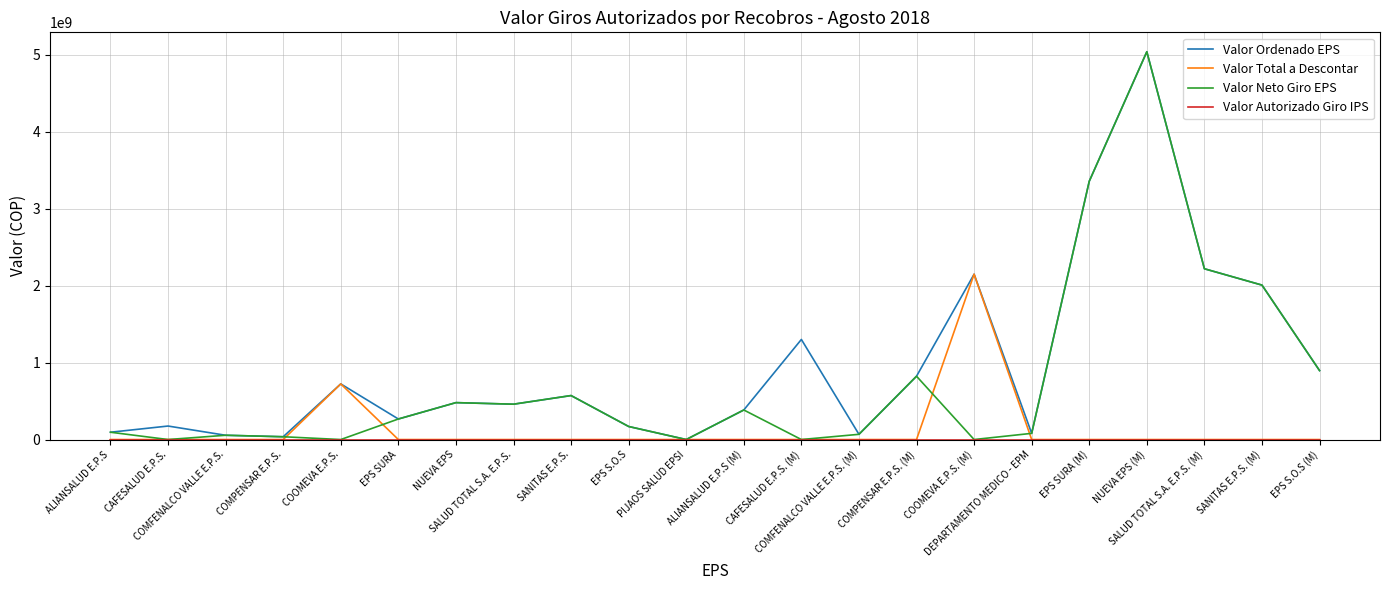

The value of Valor Ordenado EPS at EPS SURA (M) is 3356069173.4. True or false?

True